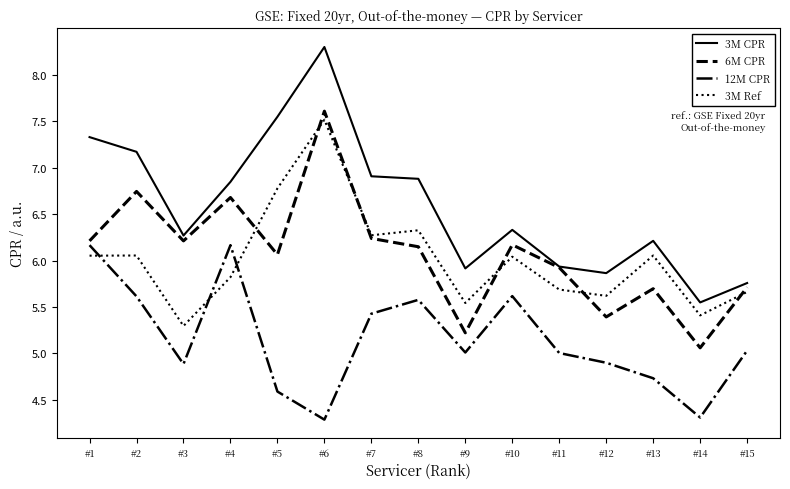

Which series changed the most between #3 and #12?

6M CPR